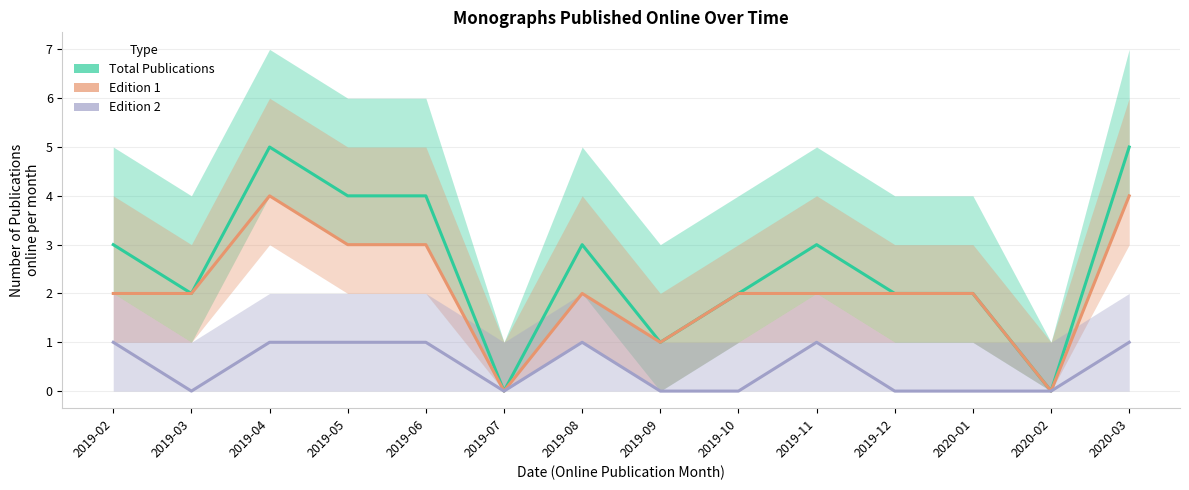

Rank the series by their average value, from highest to lowest.

Total Publications, Edition 1, Edition 2